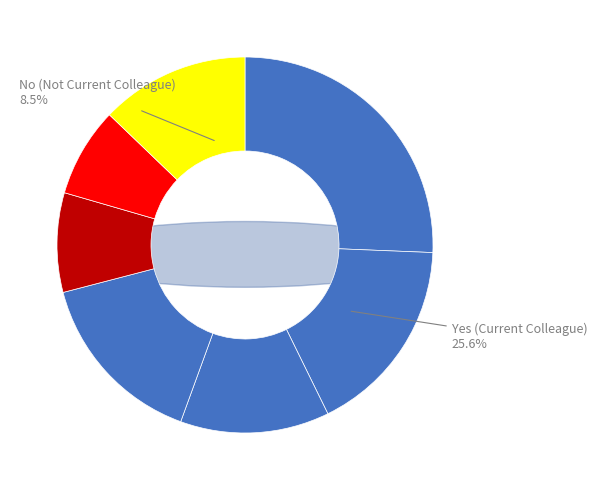

Which slice is the largest?

Yes